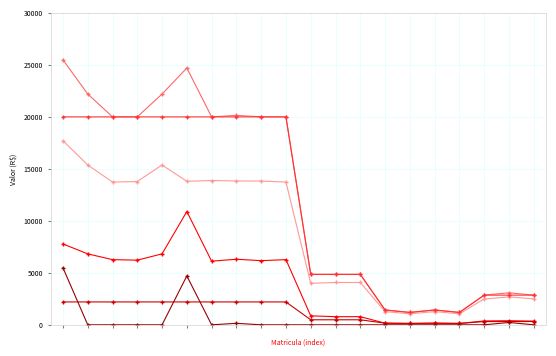

What is the maximum value shown in the chart?

25483.2